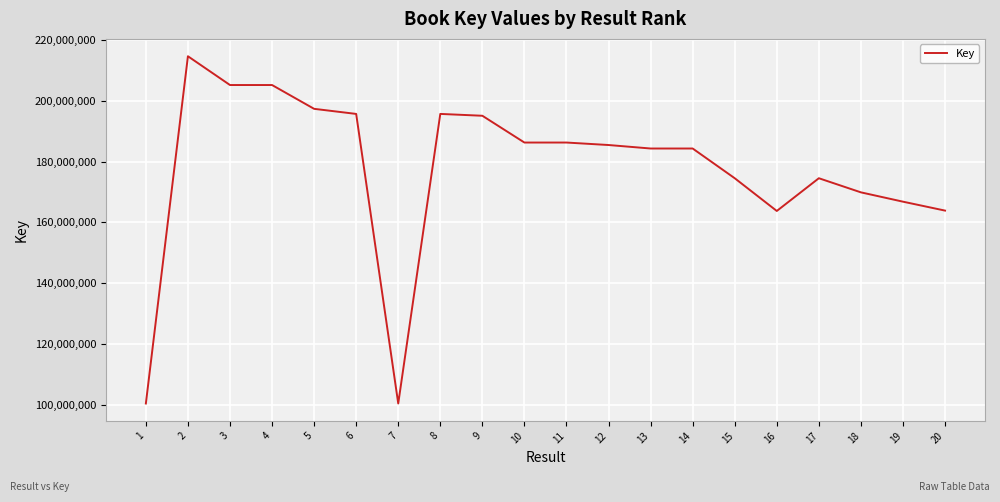

What is the difference between the values at 14 and 3?

20893822